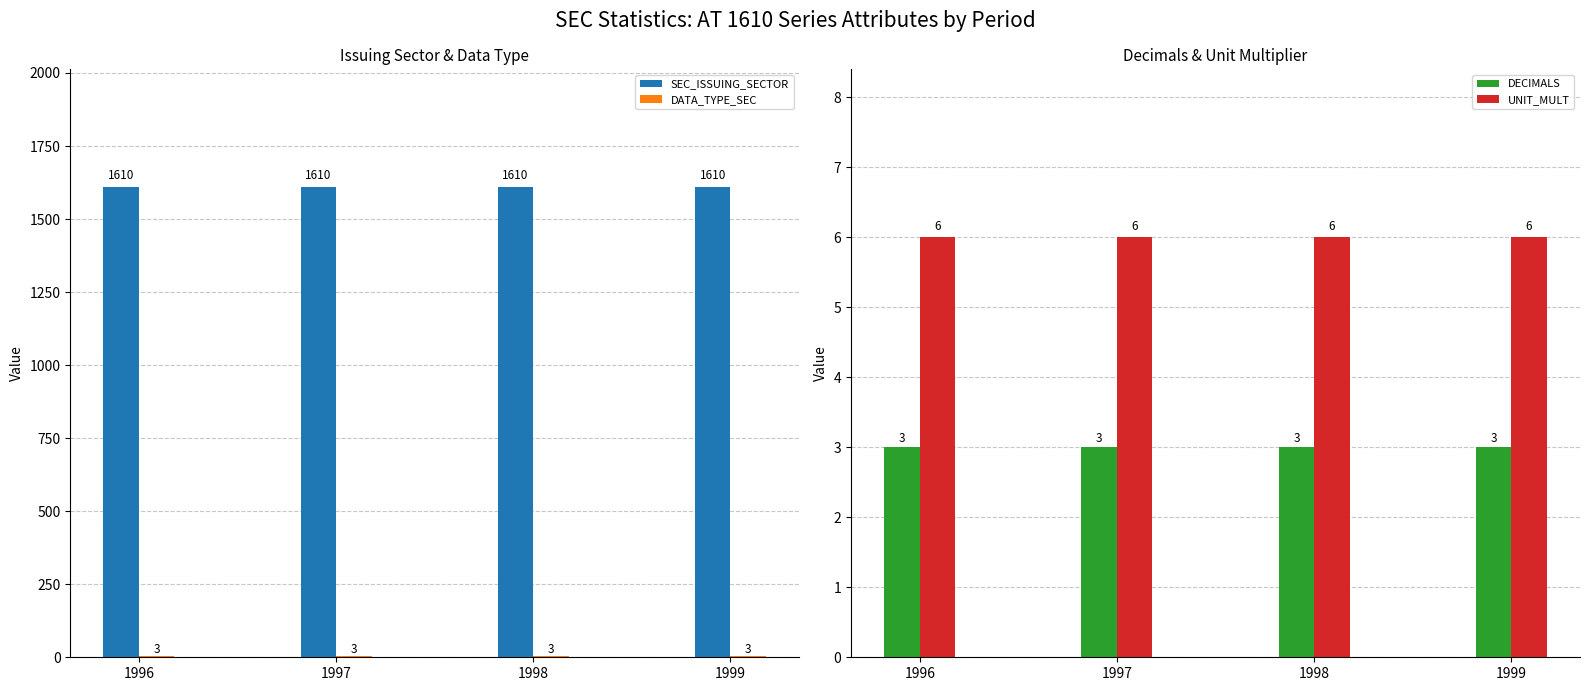

Which category has the lowest value across all series?

1996